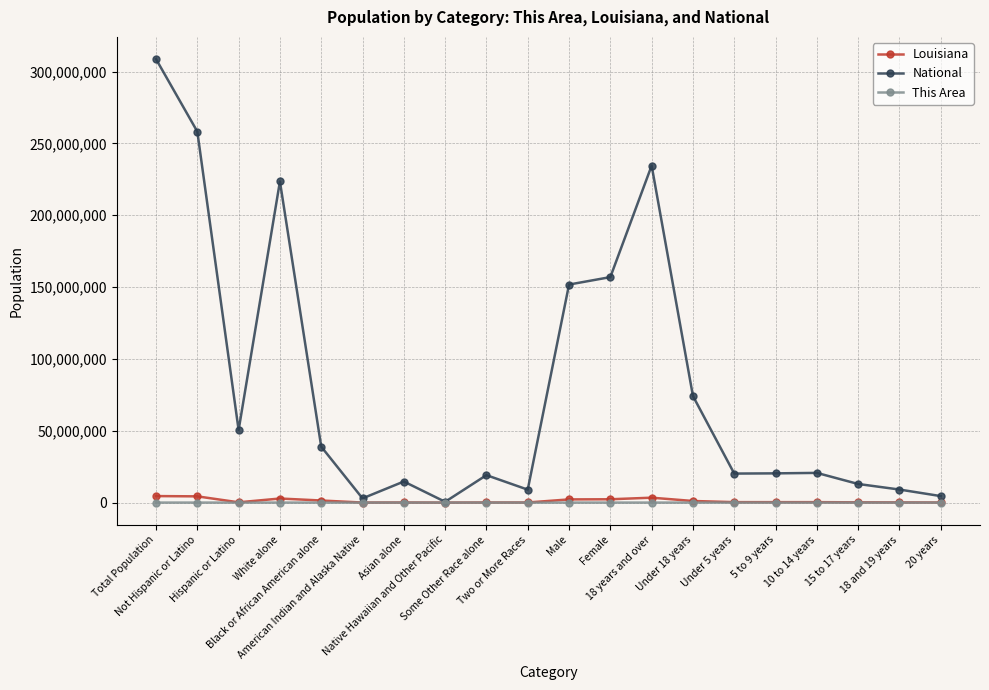

True or false: This Area has more than 1 points higher than both neighbors.

True